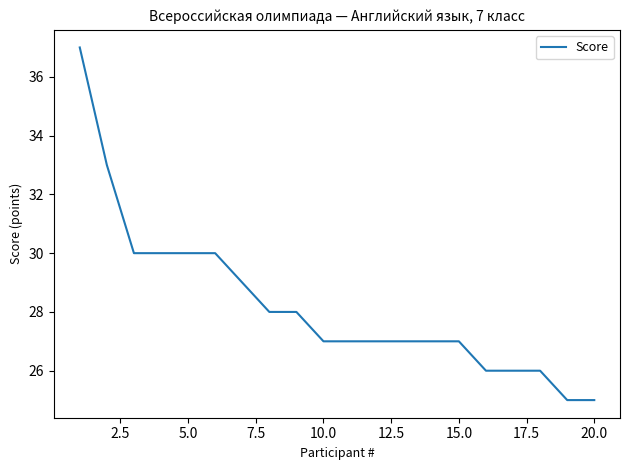

What is the minimum value shown in the chart?

25